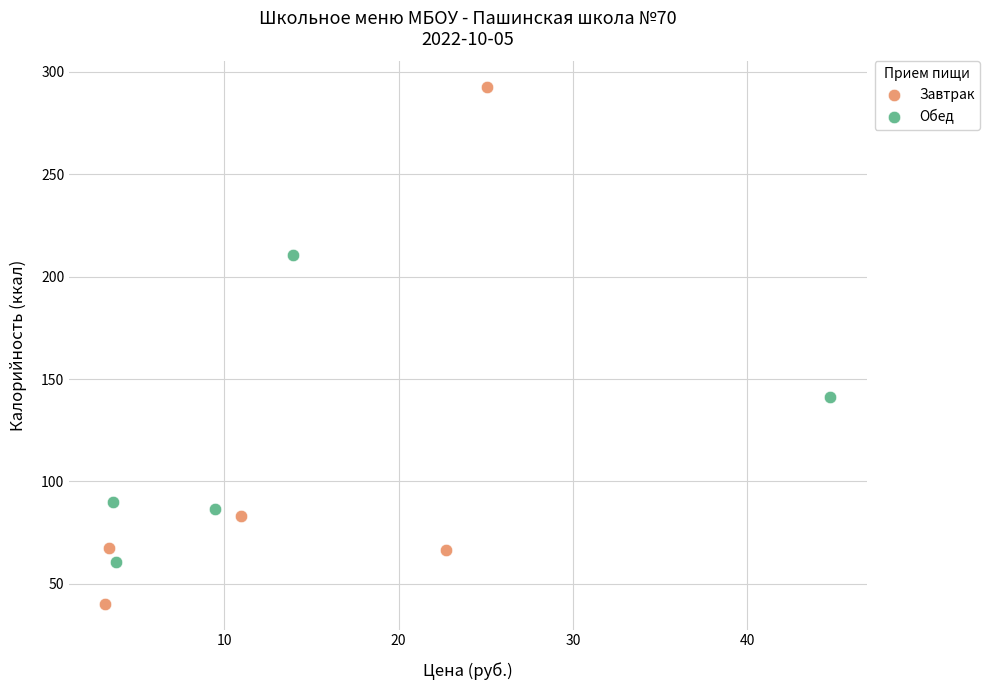

Which series contains the highest Y value?

Завтрак